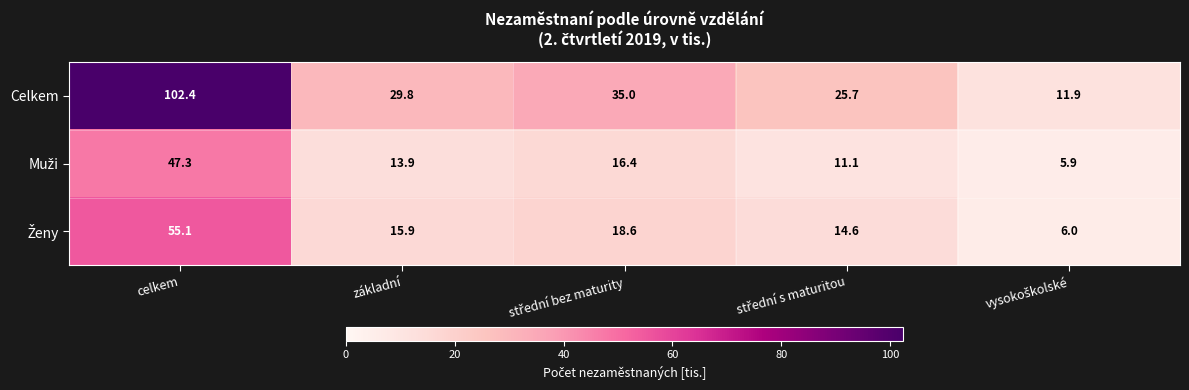

Which series has the largest range (max minus min)?

Celkem